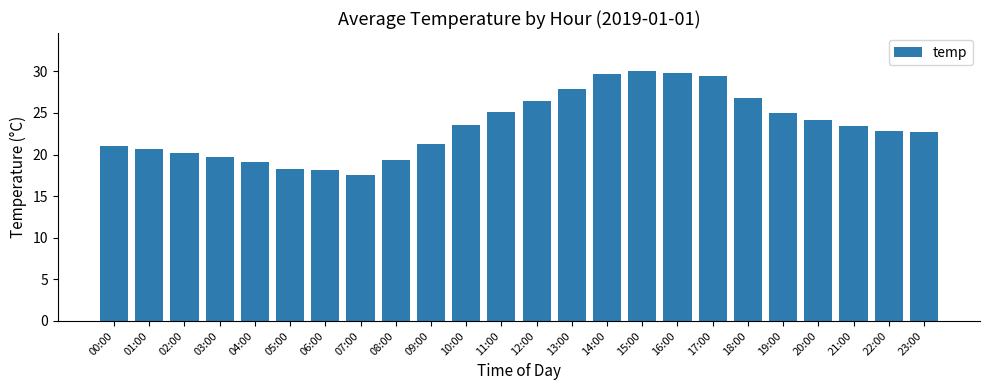

At which category does the chart reach its peak across all series?

15:00